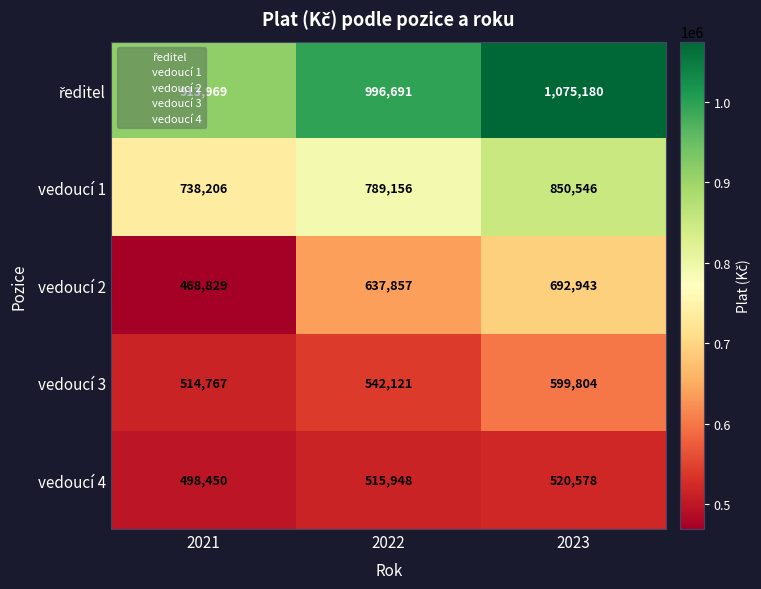

Is the value of vedoucí 3 at 2021 greater than the value of vedoucí 4 at 2022?

No